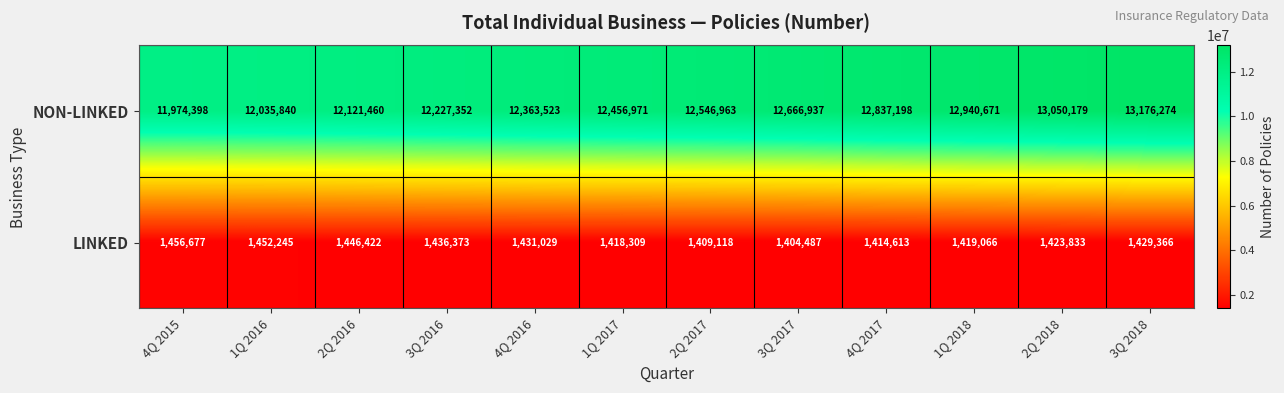

What is the difference between the maximum and second lowest values in the LINKED series?

47559